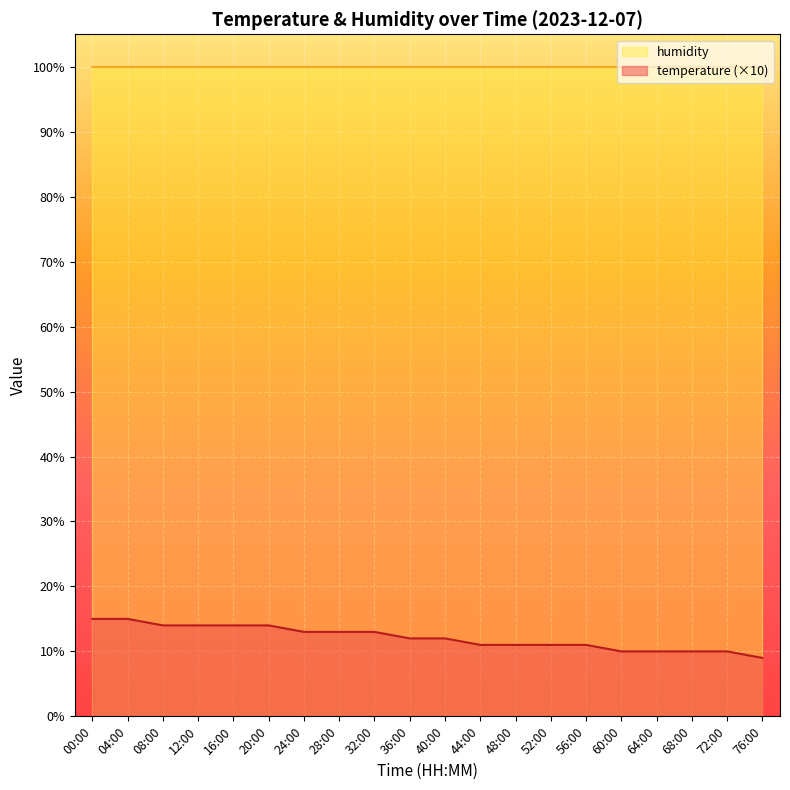

At 00:48, list the series in order from largest to smallest.

humidity, temperature